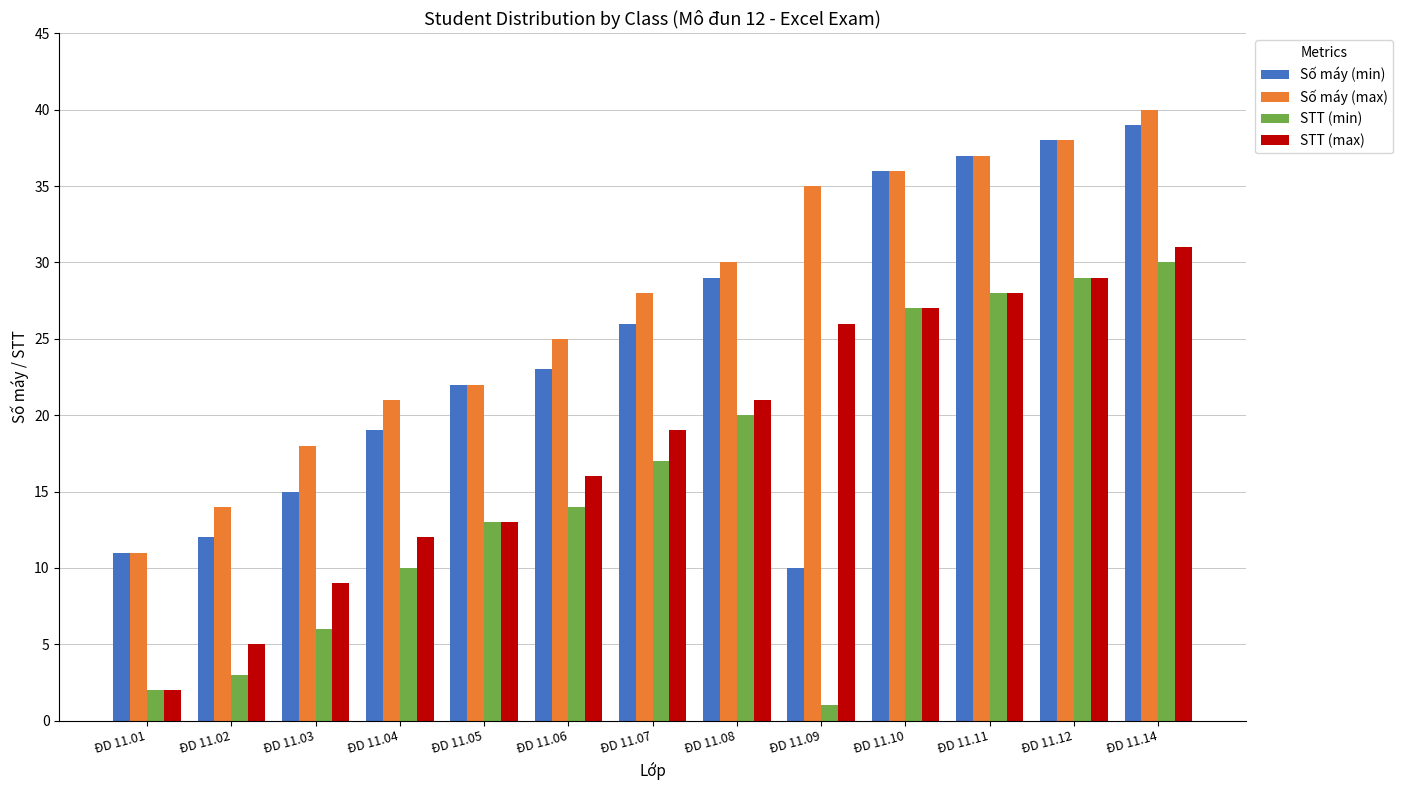

What is the difference between the maximum and minimum values in the Số máy (max) series?

29